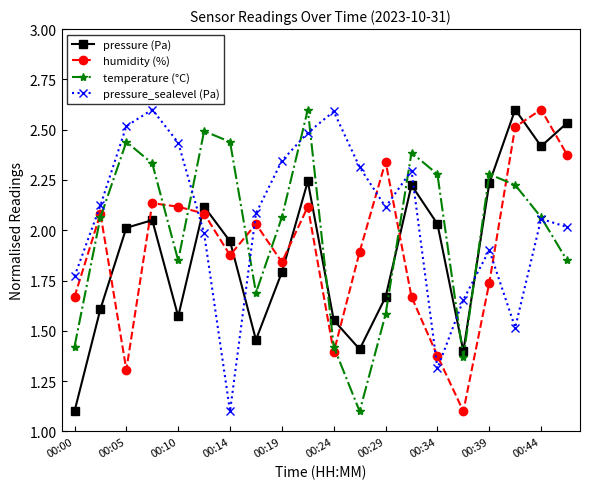

True or false: temperature (°C) and pressure (Pa) intersect in this chart.

True